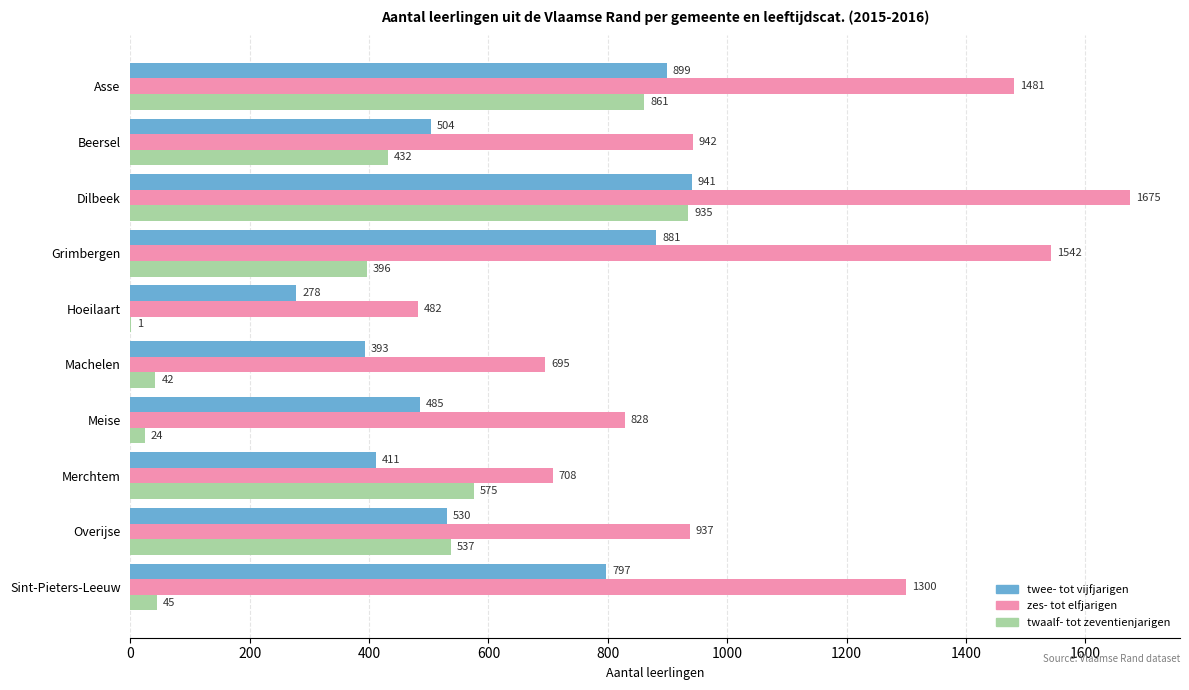

Is it true that zes- tot elfjarigen equals 1088 at Machelen?

False